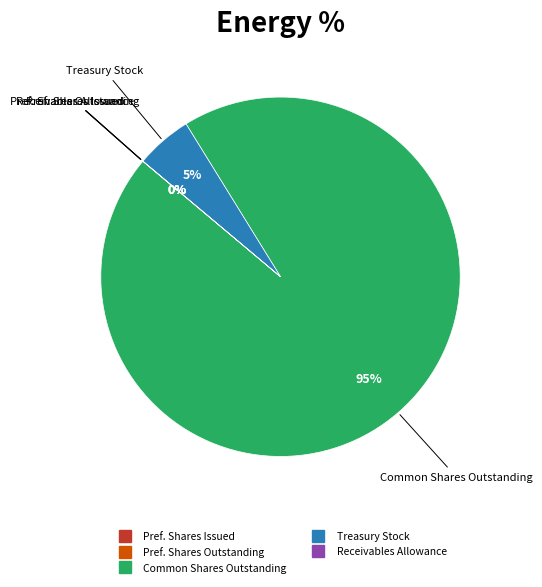

Does any single category account for the majority?

Yes